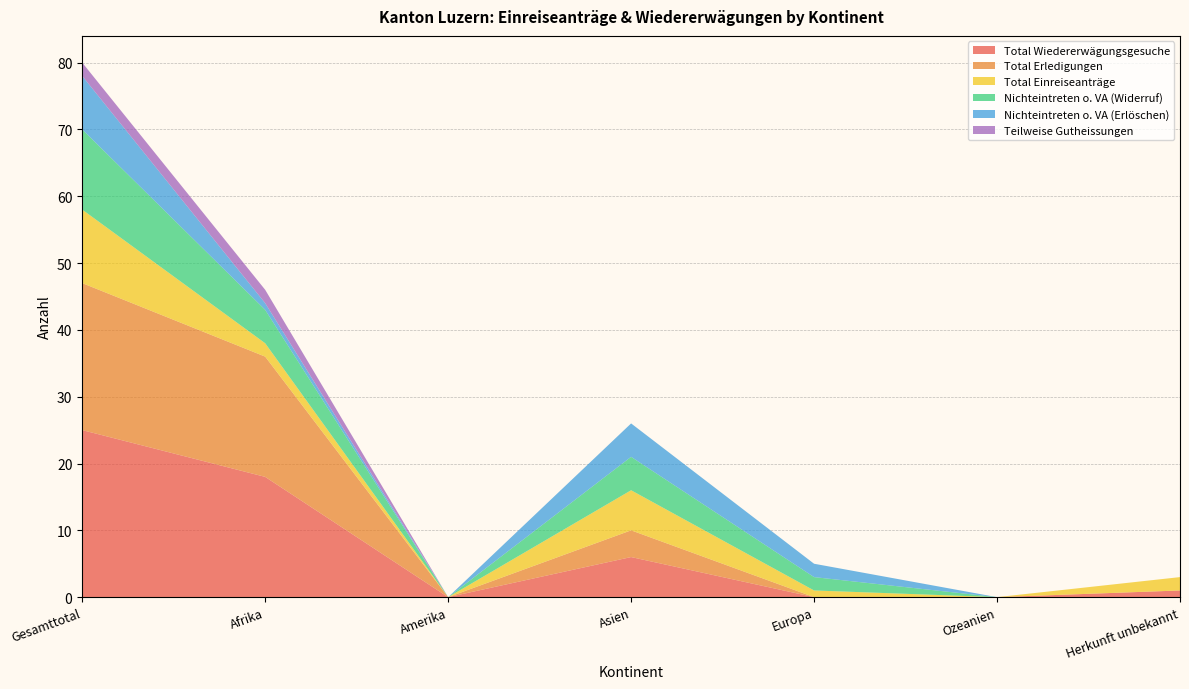

Reading right to left, what are all the values shown in this chart?

Total Wiedererwägungsgesuche: 1	0	0	6	0	18	25
Total Erledigungen: 0	0	0	4	0	18	22
Total Einreiseanträge: 2	0	1	6	0	2	11
Nichteintreten o. VA (Widerruf): 0	0	2	5	0	5	12
Nichteintreten o. VA (Erlöschen): 0	0	2	5	0	1	8
Teilweise Gutheissungen: 0	0	0	0	0	2	2